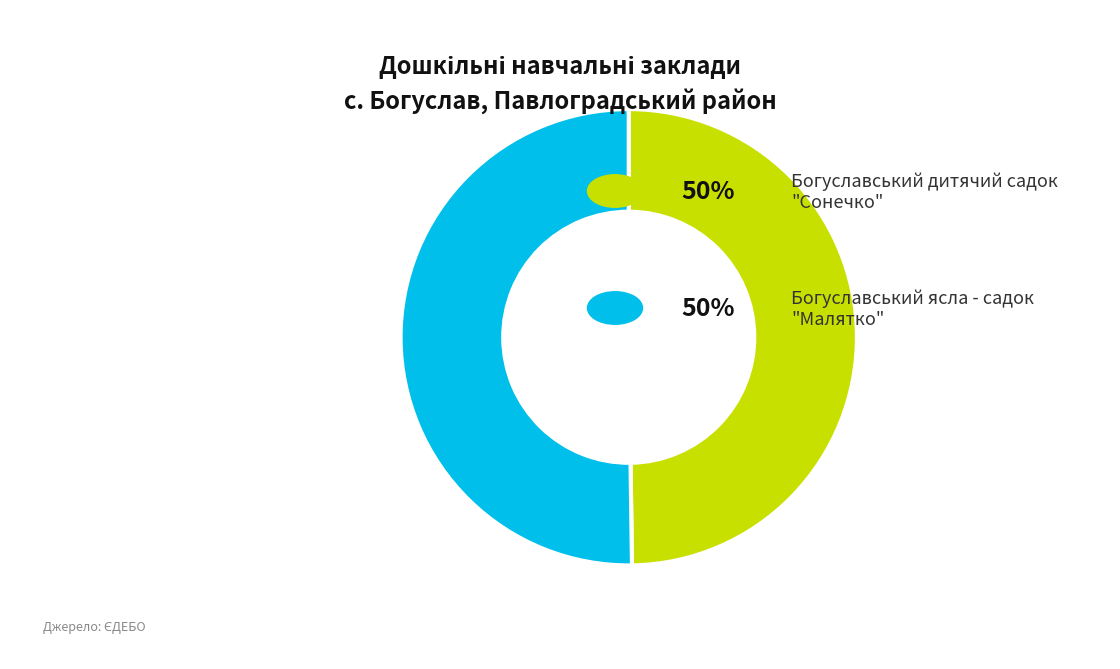

How many slices are in this pie chart?

2